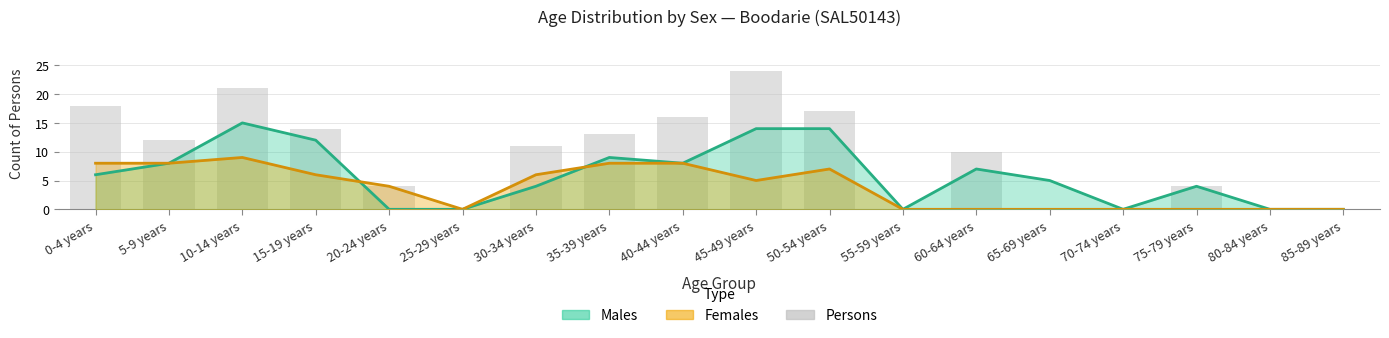

List the labels in order of value, largest first.

45-49 years, 10-14 years, 0-4 years, 50-54 years, 40-44 years, 15-19 years, 35-39 years, 5-9 years, 30-34 years, 60-64 years, 20-24 years, 75-79 years, 25-29 years, 55-59 years, 65-69 years, 70-74 years, 80-84 years, 85-89 years